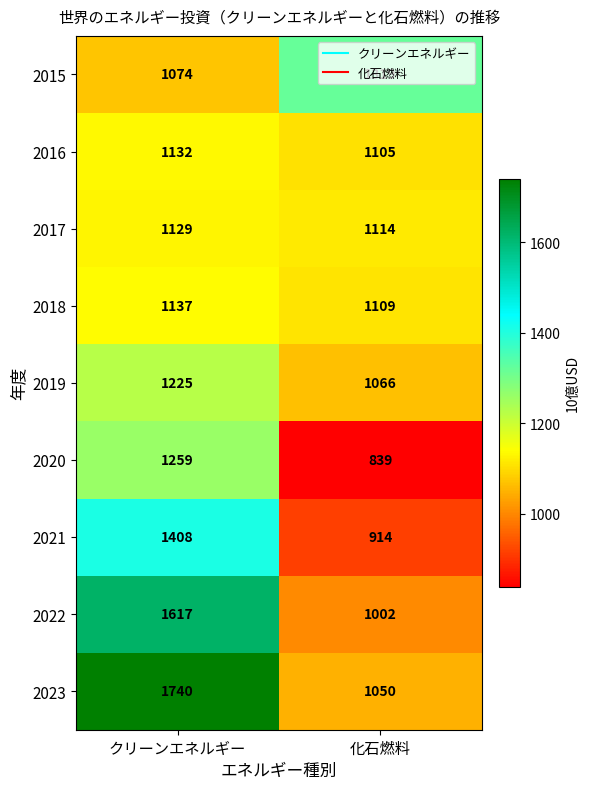

At how many categories does at least one series exceed 1467?

1